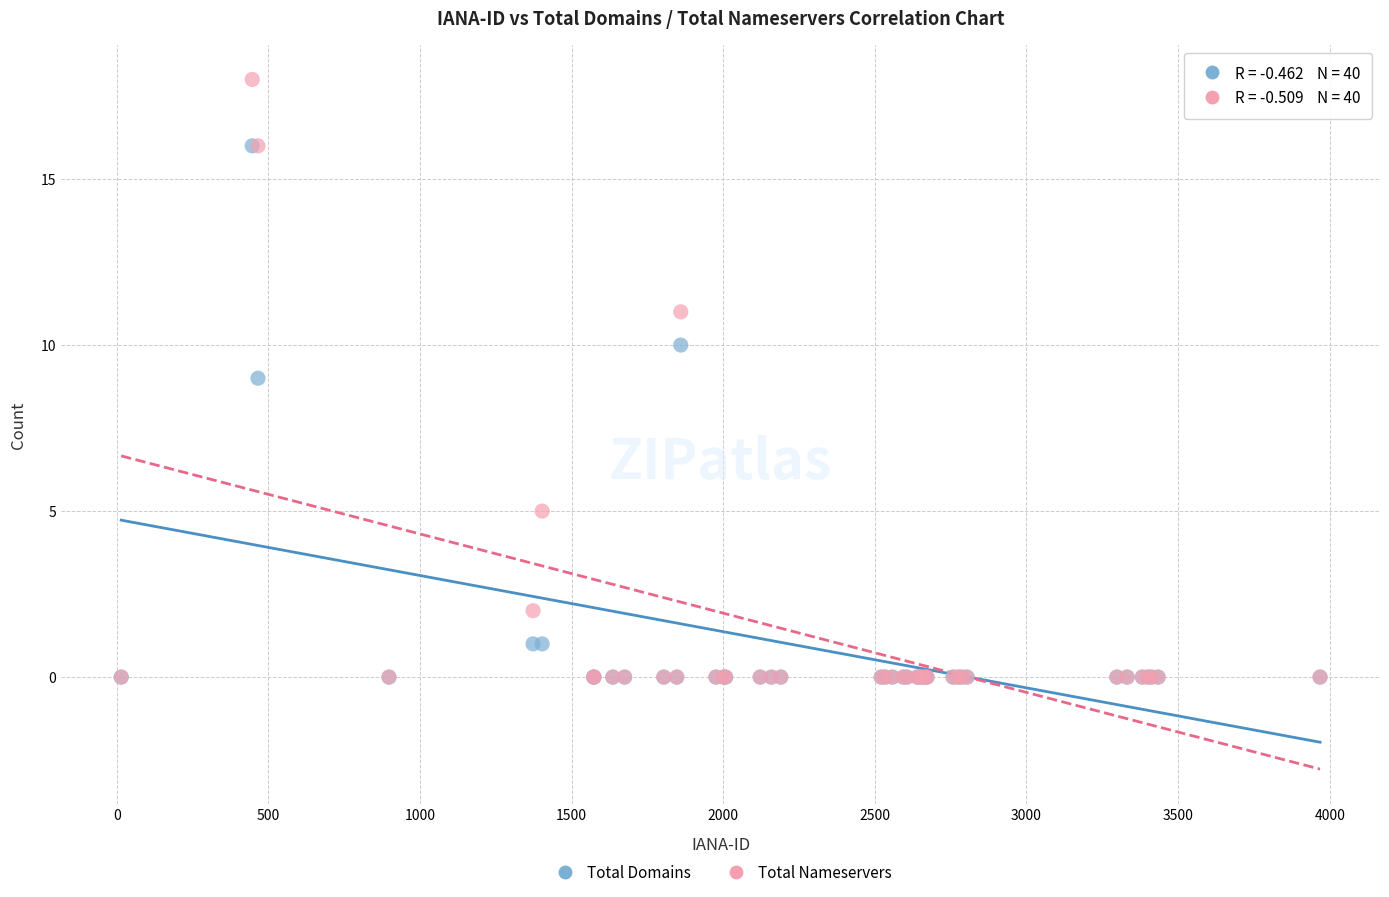

What are all the series names shown in the legend?

Total Domains, Total Nameservers